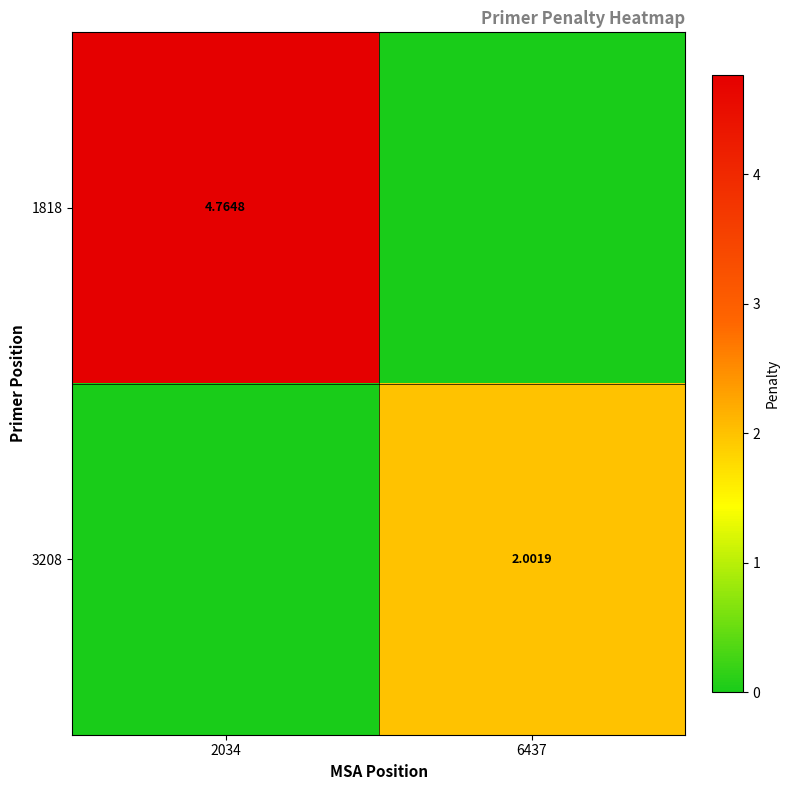

How many values in 3208 are above zero?

1